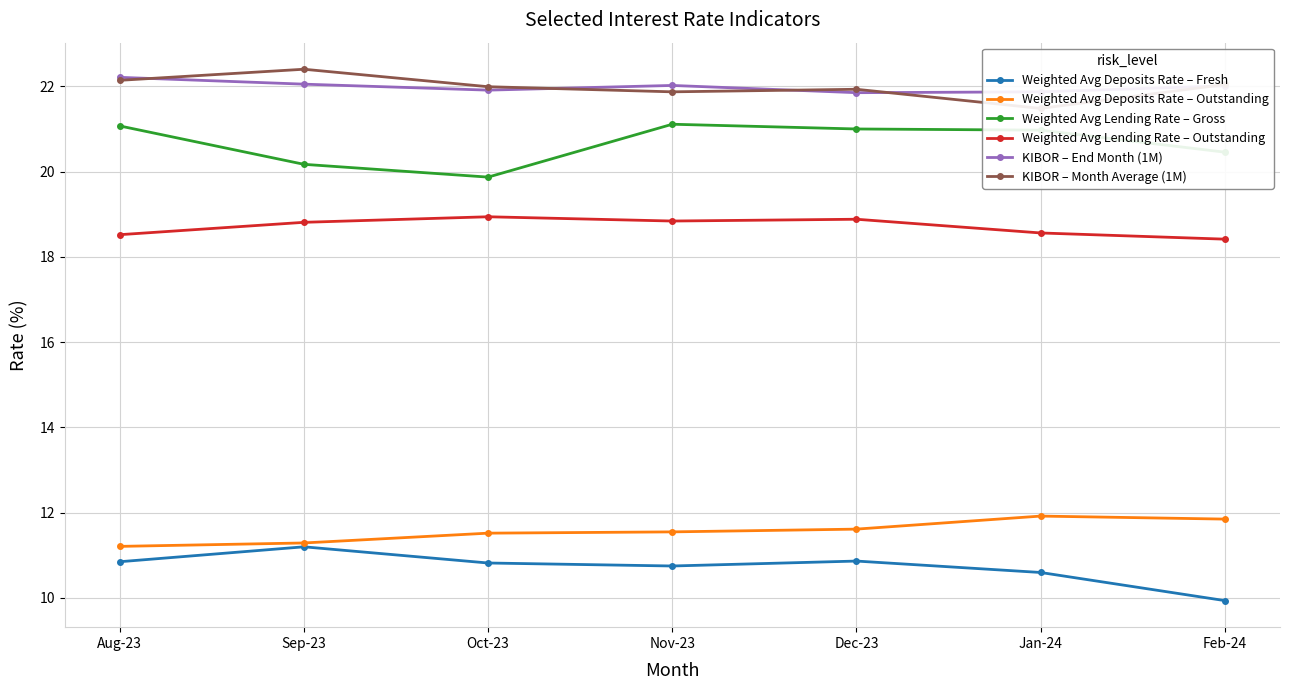

Which series has the largest range (max minus min)?

Weighted Avg Deposits Rate – Fresh